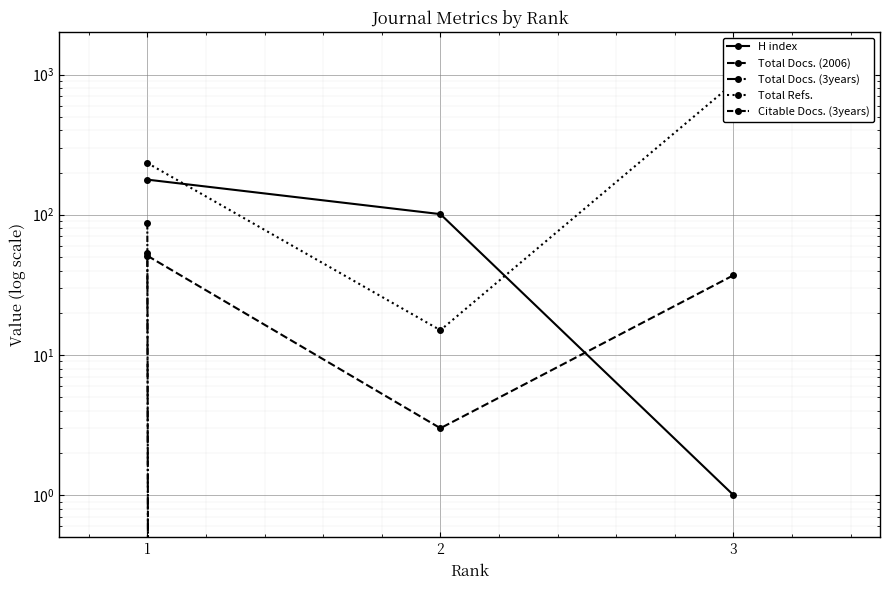

Reading left to right, what are all the values shown in this chart?

H index: 1=178	2=101	3=1
Total Docs. (2006): 1=51	2=3	3=37
Total Docs. (3years): 1=53	2=0	3=0
Total Refs.: 1=234	2=15	3=868
Citable Docs. (3years): 1=87	2=0	3=0